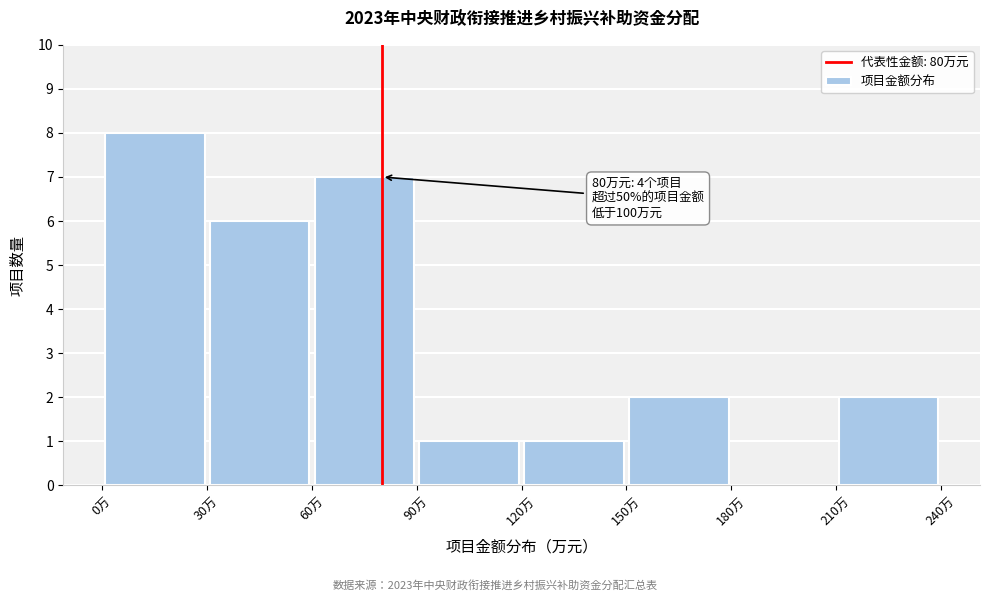

Over which range of the x-axis is the bar tallest?

0 to 30